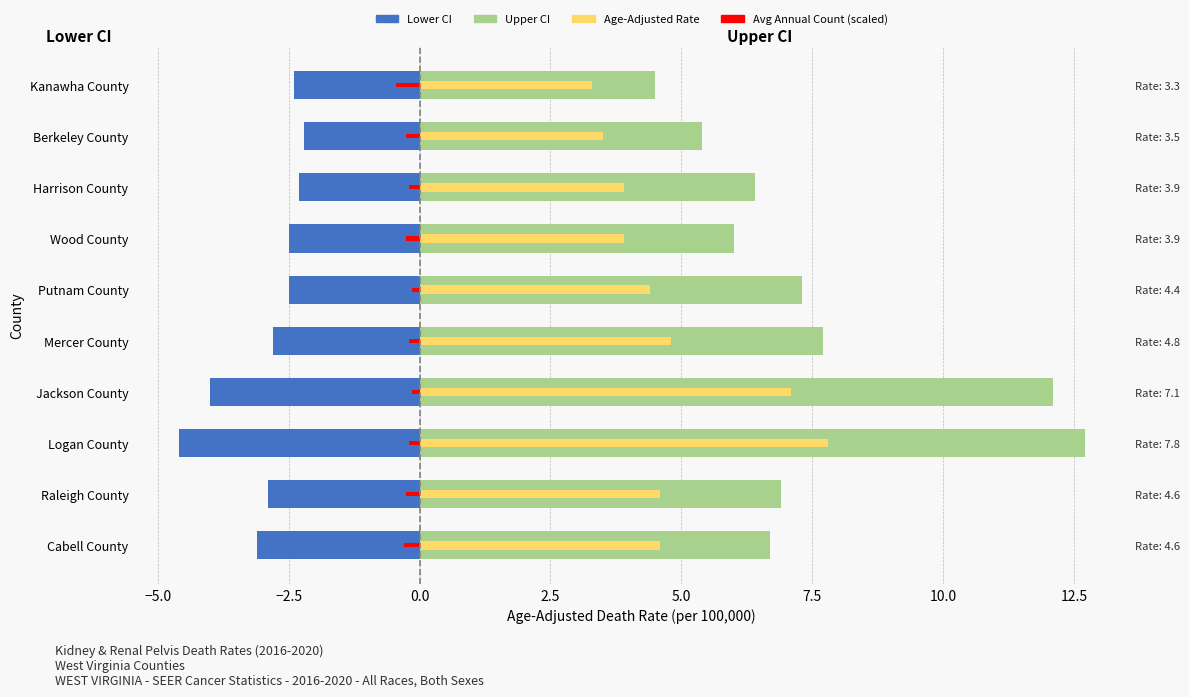

How many bars are there in total?

40